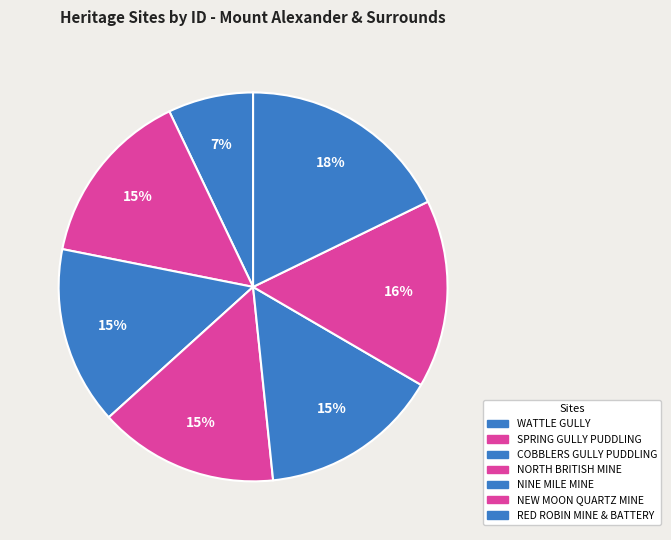

How many slices are in this pie chart?

7